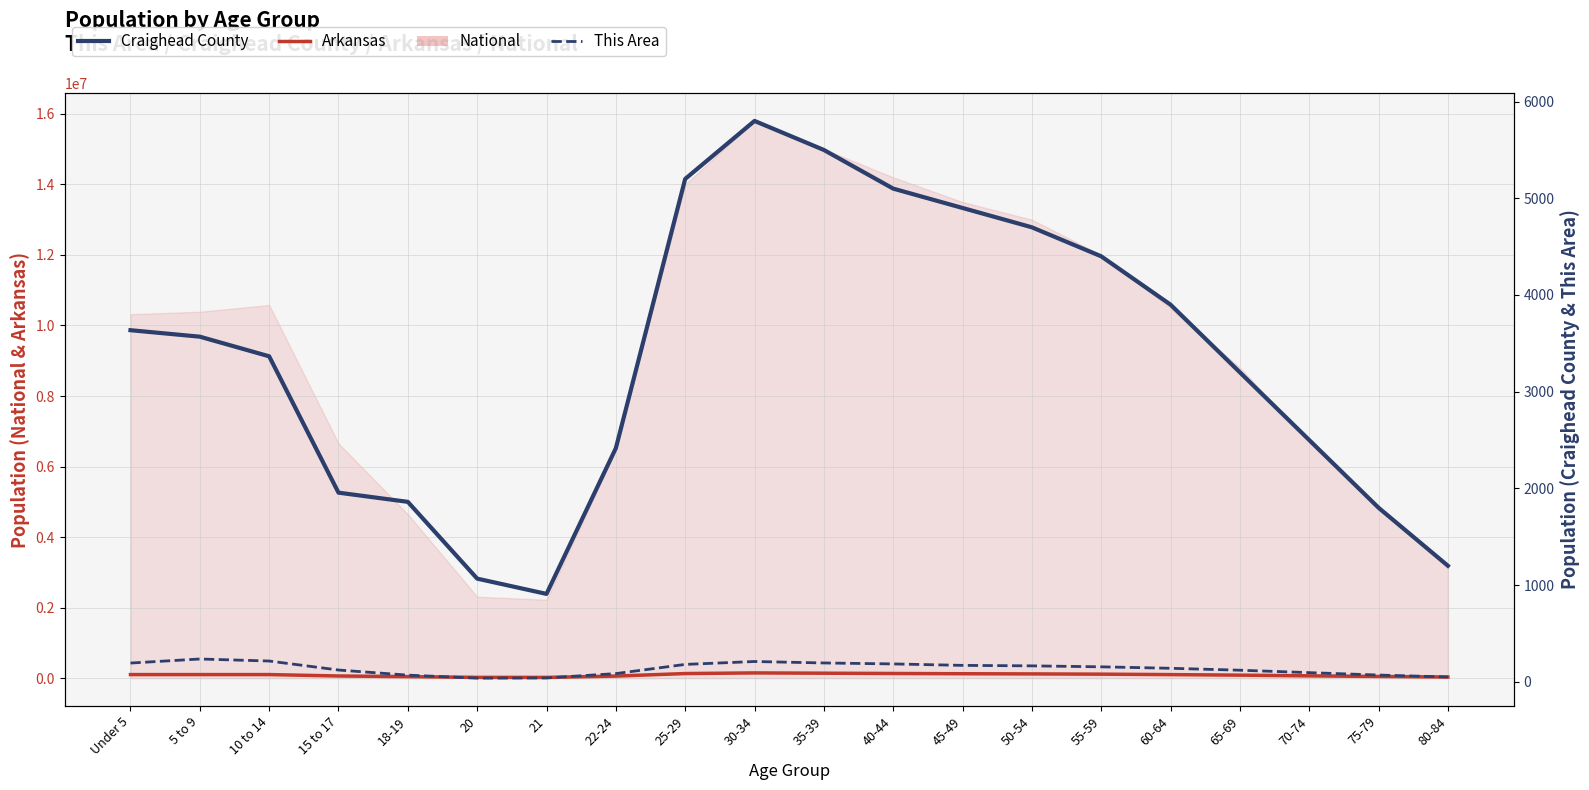

The value of Craighead County at 50-54 is 1645. True or false?

False